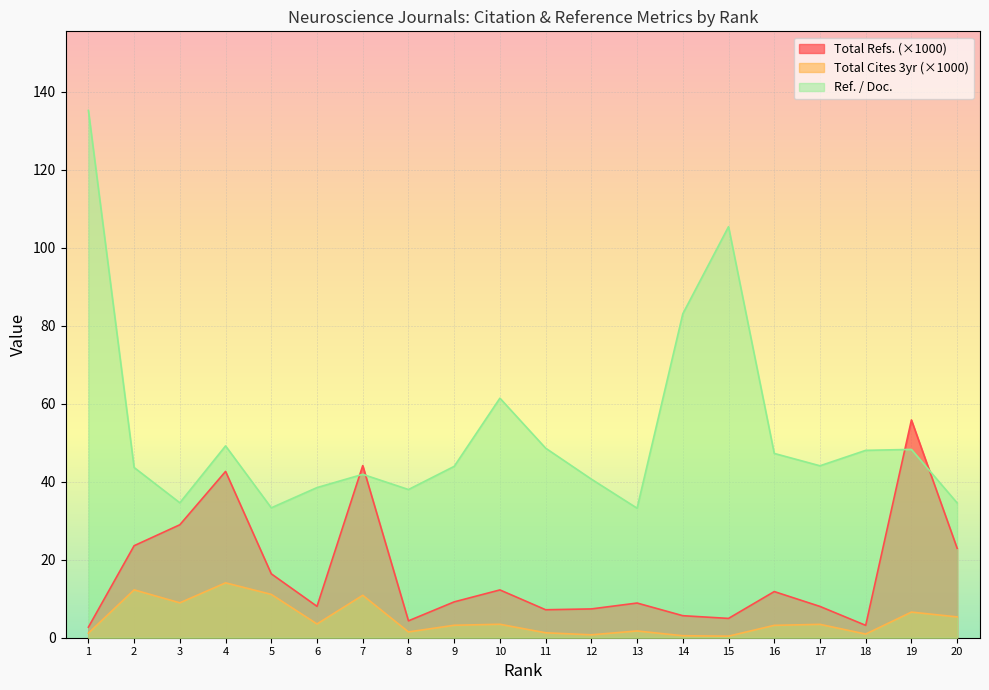

Reading left to right, what are all the values shown in this chart?

Total Refs.: 1=2.7	2=23.6	3=29.0	4=42.7	5=16.4	6=8.0	7=44.1	8=4.3	9=9.2	10=12.3	11=7.2	12=7.4	13=8.9	14=5.7	15=5.0	16=11.8	17=8.0	18=3.2	19=55.9	20=22.9
Total Cites (3years): 1=1.2	2=12.3	3=9.0	4=14.1	5=11.1	6=3.5	7=10.9	8=1.5	9=3.2	10=3.5	11=1.3	12=0.7	13=1.7	14=0.5	15=0.4	16=3.2	17=3.4	18=0.9	19=6.6	20=5.3
Ref. / Doc.: 1=135.2	2=43.7	3=34.6	4=49.2	5=33.3	6=38.5	7=41.9	8=38.0	9=44.0	10=61.4	11=48.6	12=40.7	13=33.2	14=83.1	15=105.4	16=47.3	17=44.1	18=48.1	19=48.3	20=34.6